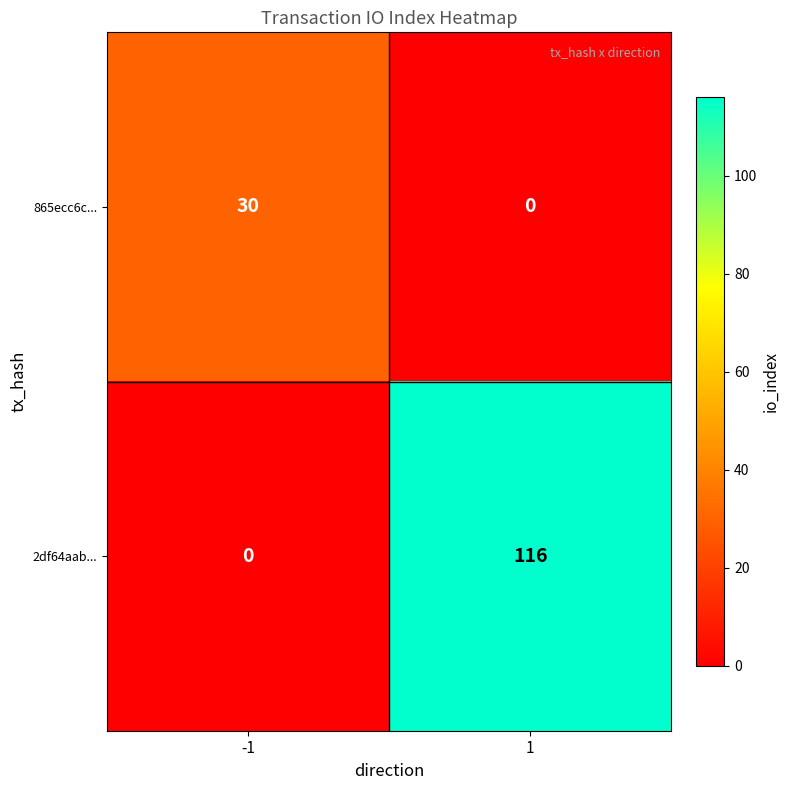

Read the 2df64aab... value at 1.

116